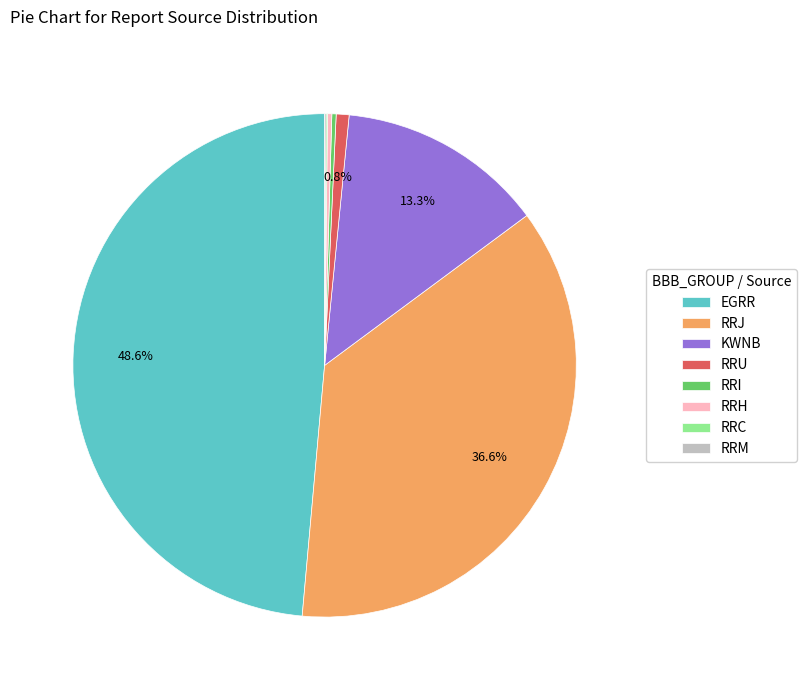

Which category has the biggest portion of the pie?

EGRR